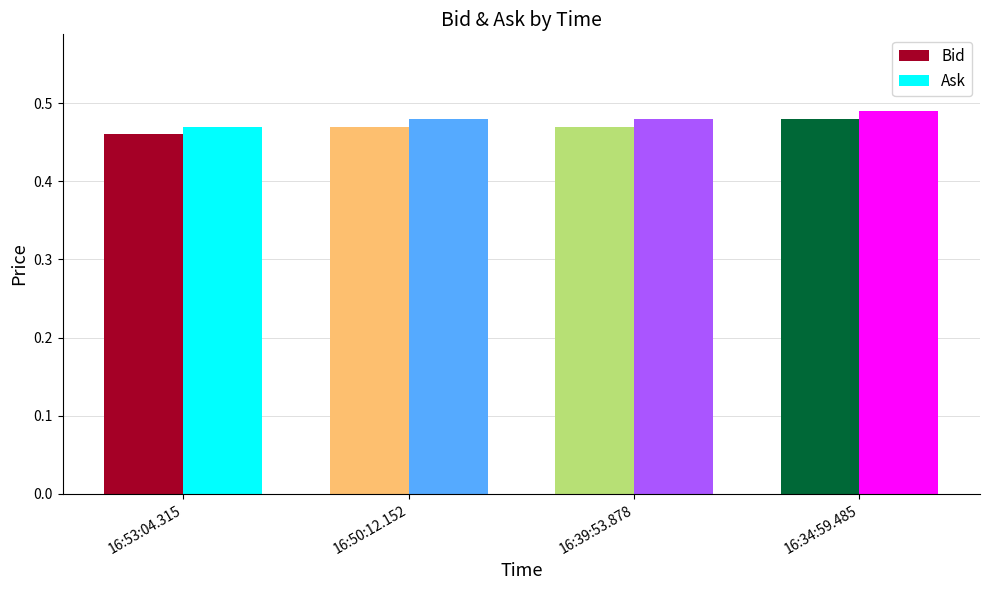

What is the value of the Ask bar at the 4th from the left?

0.5